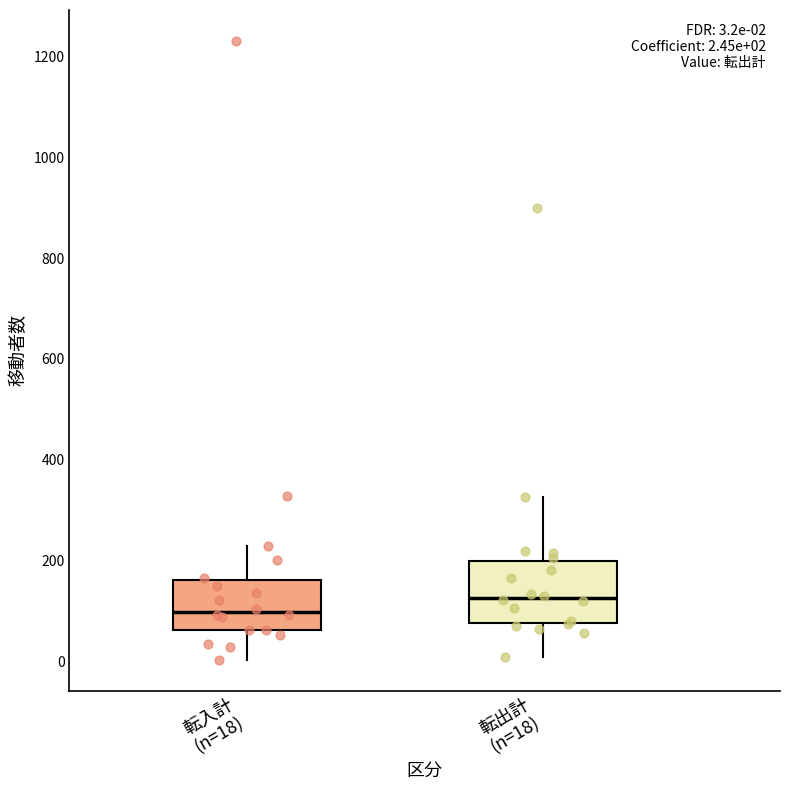

Which box is the tallest, from its lower edge to its upper edge?

転出計 (n=18)